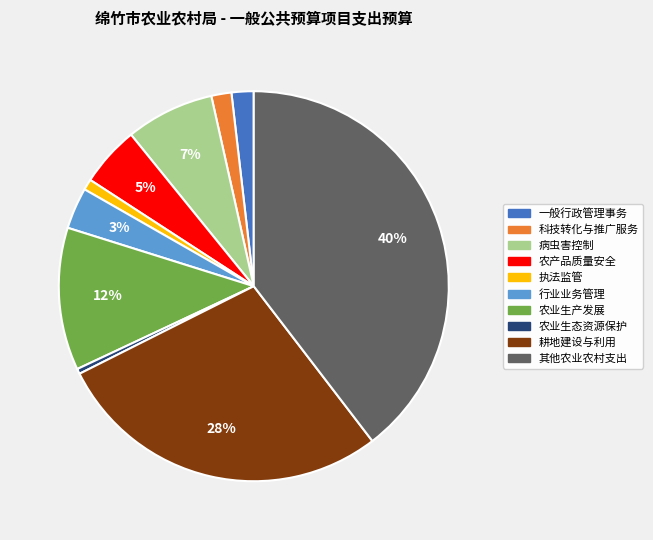

Combined, do 科技转化与推广服务 and 一般行政管理事务 account for over 50%?

No